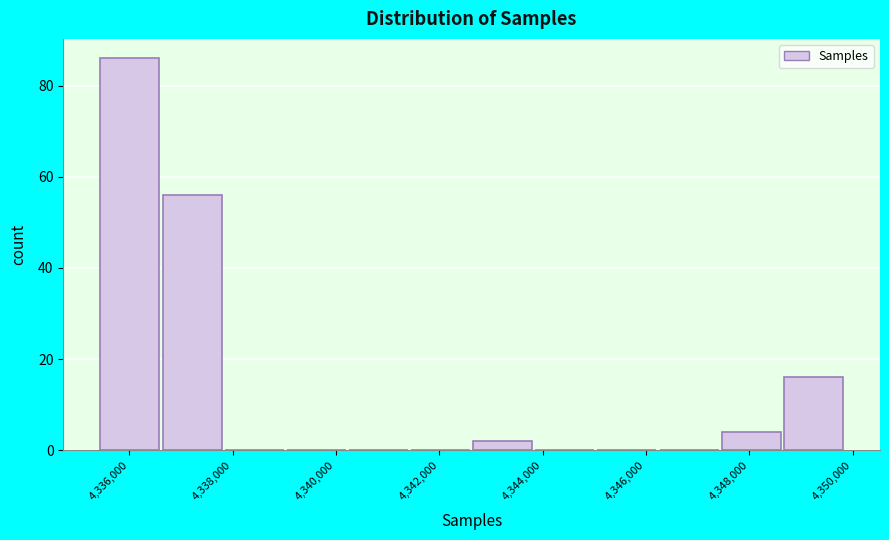

What is the height of the bar covering 4335400 to 4336600 on the x-axis? Neither the bar edges nor the heights are printed on the chart, so give them approximately, as read against the axes.

86